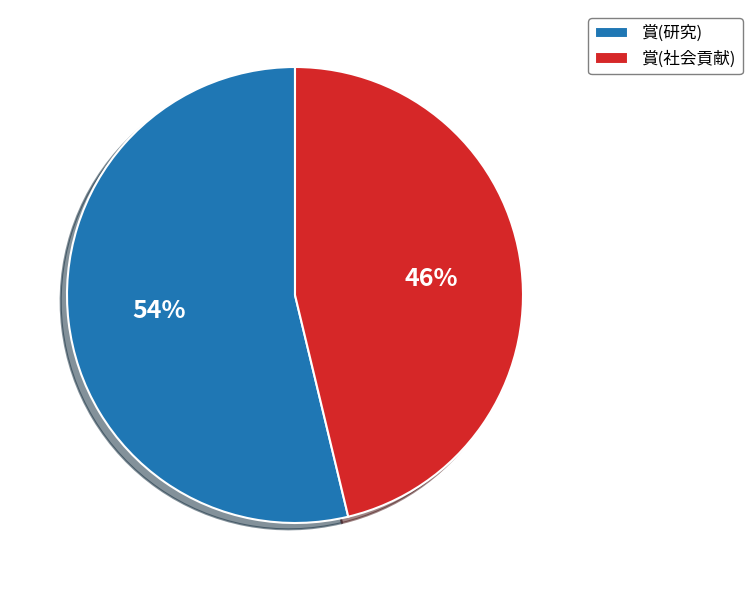

Count the number of slices in the pie.

2